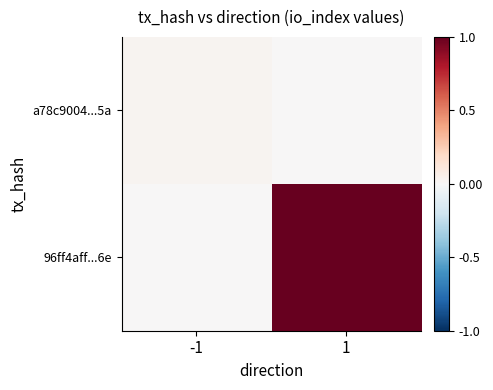

Which series has the largest range (max minus min)?

96ff4aff...6e